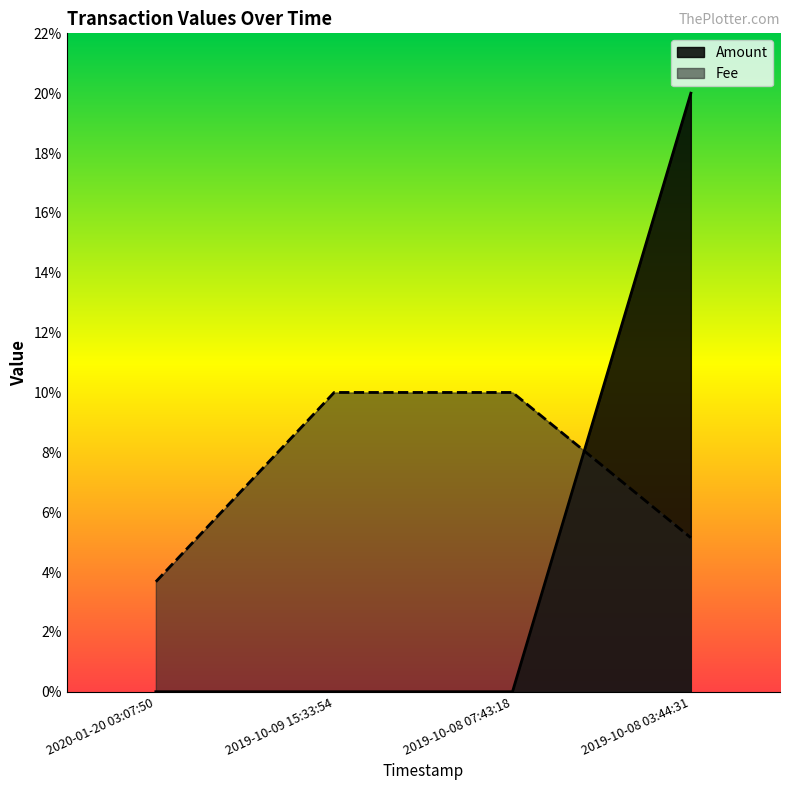

What position from the right is 2019-10-08 03:44:31?

1